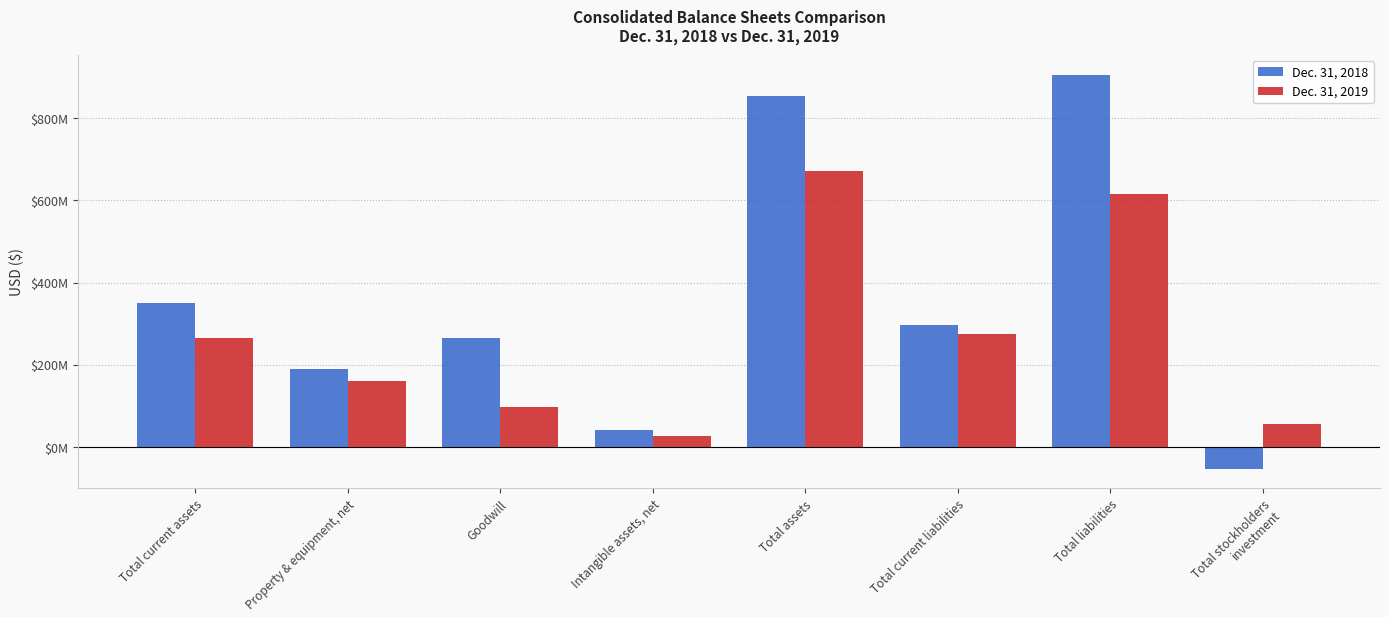

Rank the categories by Dec. 31, 2018 value from lowest to highest.

Total stockholders investment, Intangible assets, net, Property & equipment, net, Goodwill, Total current liabilities, Total current assets, Total assets, Total liabilities